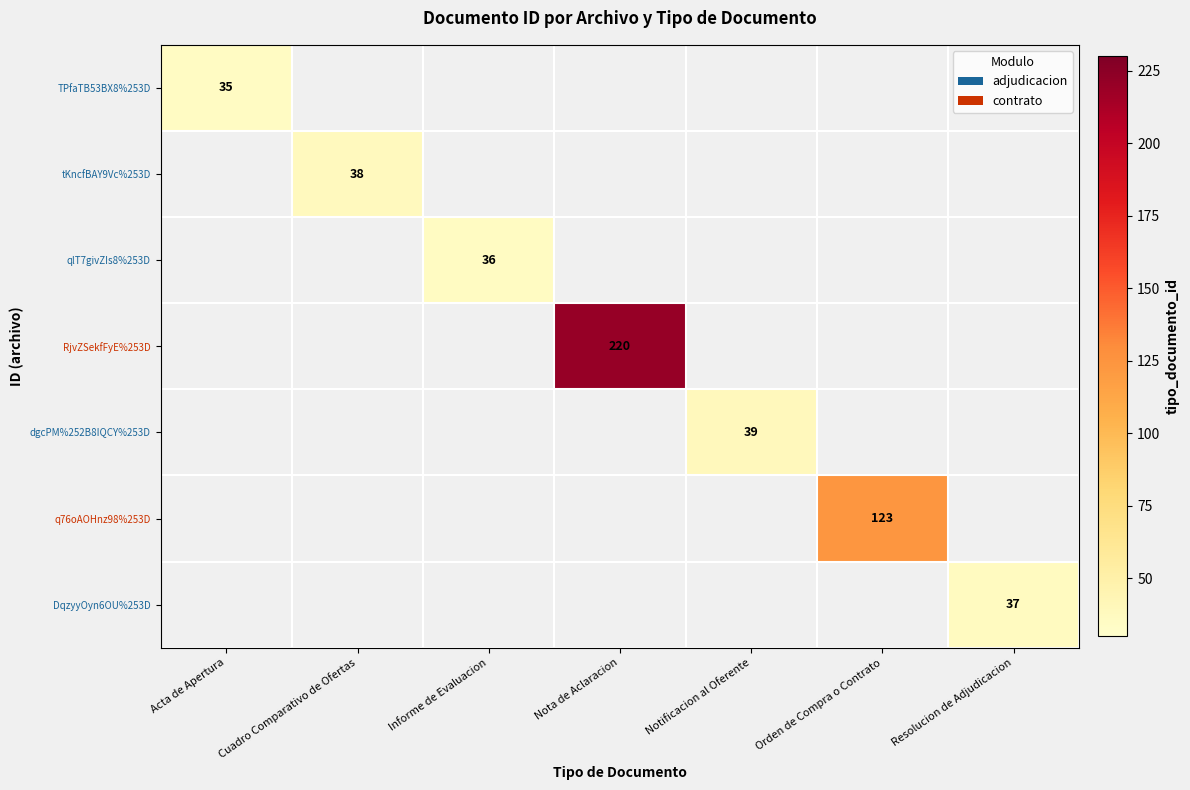

What is the approximate value of q76oAOHnz98%253D at Orden de Compra o Contrato, to the nearest 5?

125